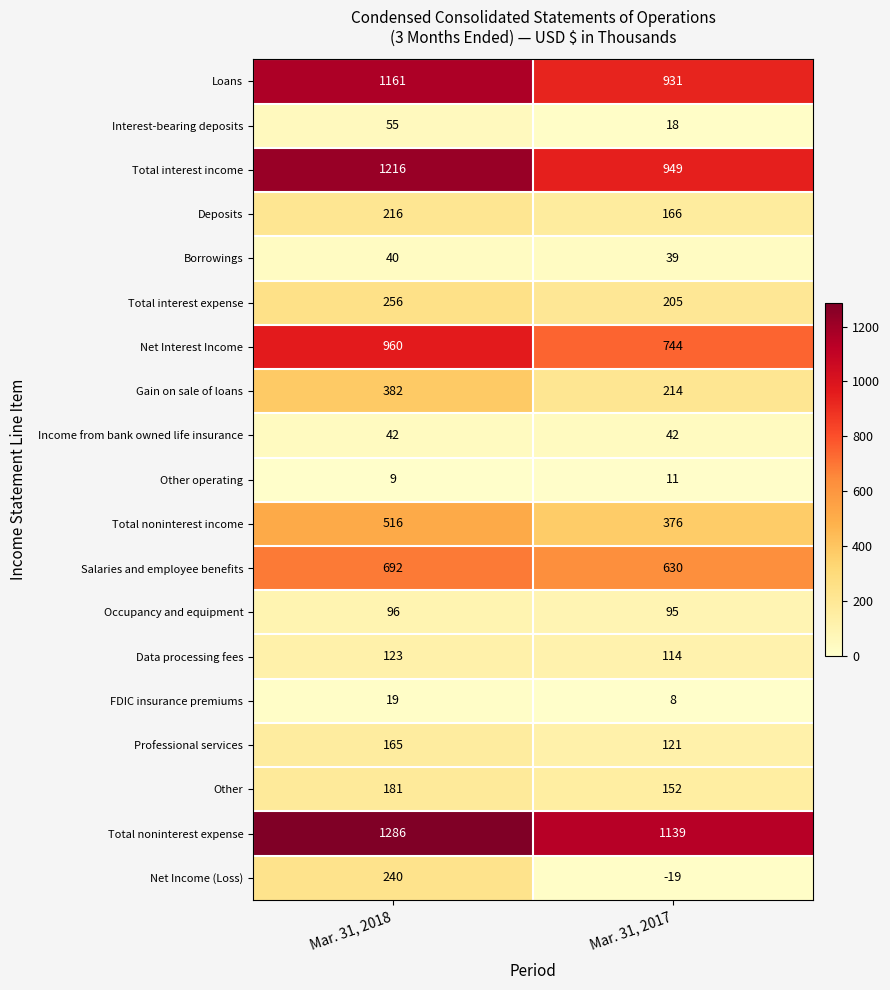

At Mar. 31, 2018, list the series in order from smallest to largest.

Other operating, FDIC insurance premiums, Borrowings, Income from bank owned life insurance, Interest-bearing deposits, Occupancy and equipment, Data processing fees, Professional services, Other, Deposits, Net Income (Loss), Total interest expense, Gain on sale of loans, Total noninterest income, Salaries and employee benefits, Net Interest Income, Loans, Total interest income, Total noninterest expense